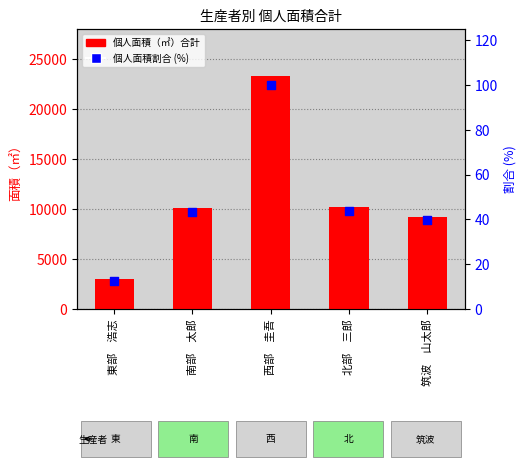

Which series has the largest total across all categories?

個人面積（㎡）合計